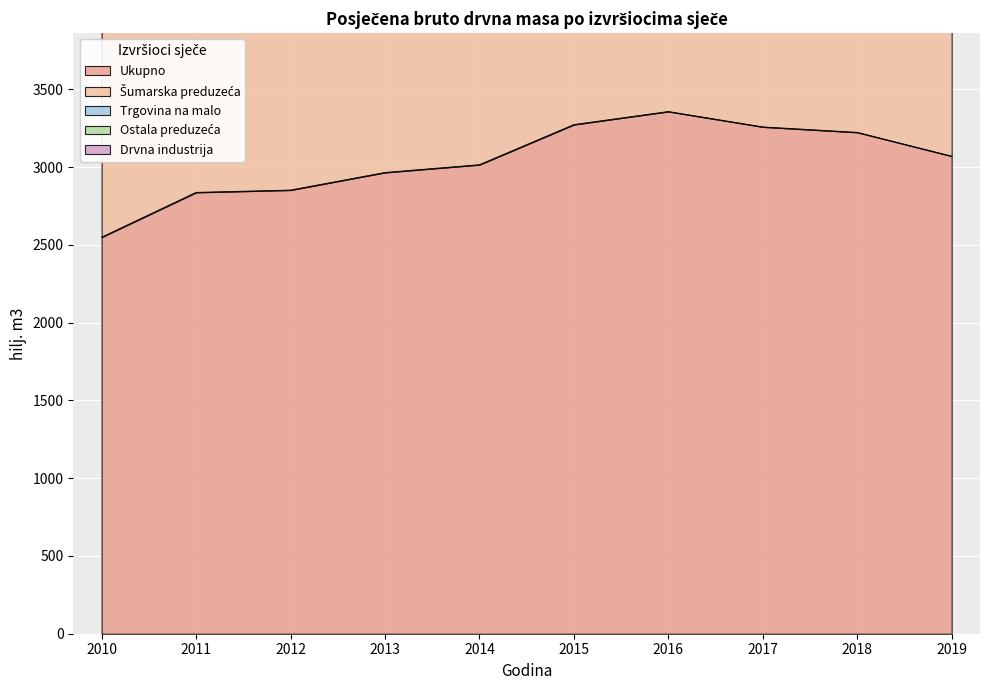

What is the maximum value shown in the chart?

3358